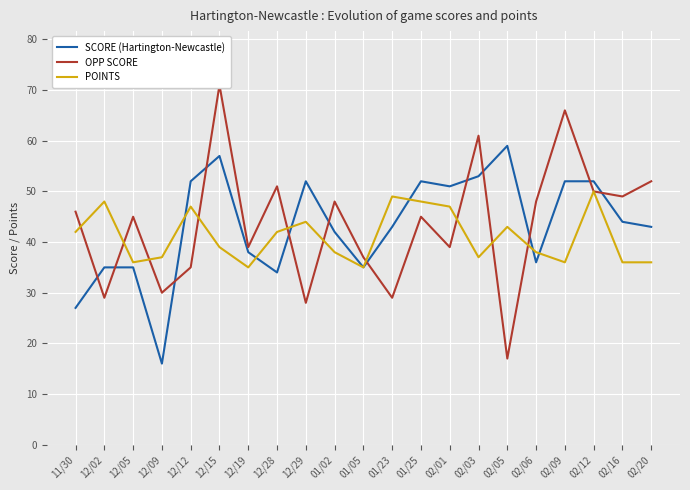

How many values in the POINTS series are below 39?

10